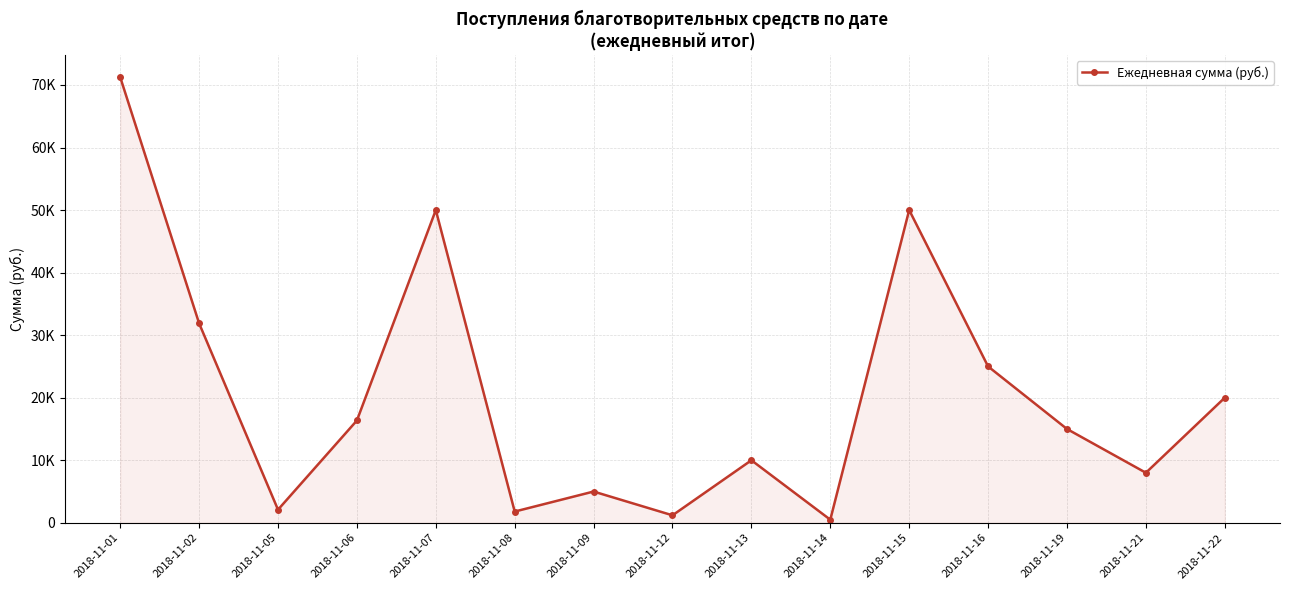

The chart shows a value of 71241.1 at 2018-11-01. True or false?

True